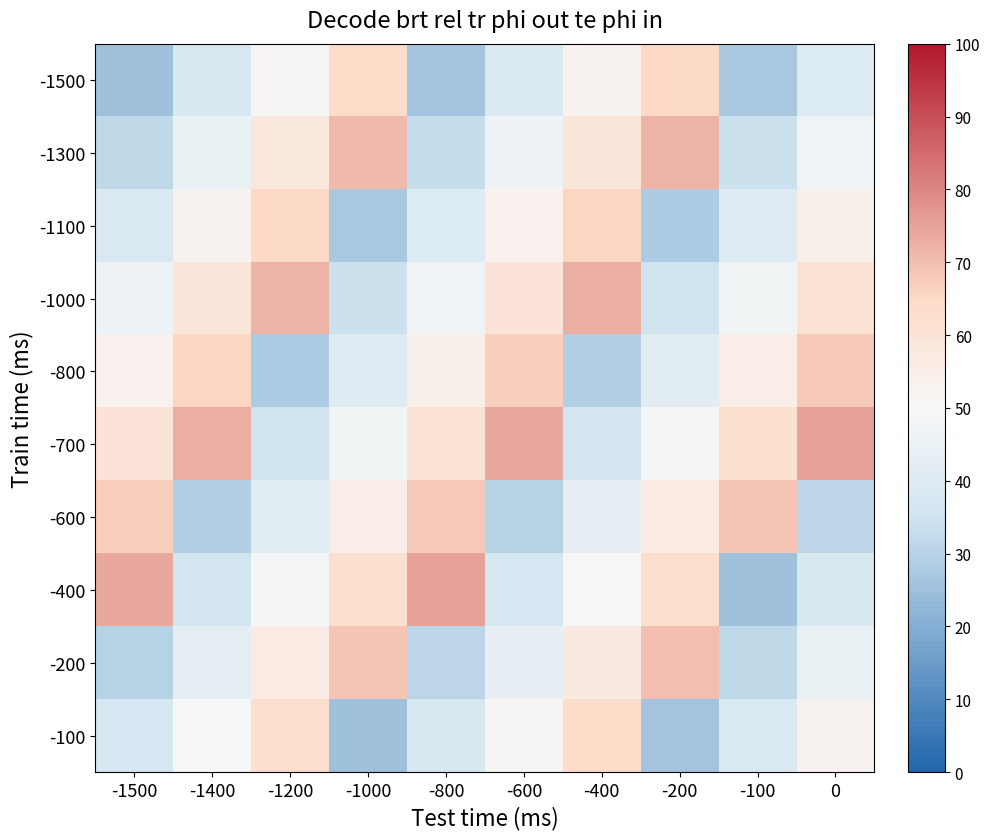

Rank the series by their maximum value, from highest to lowest.

-700, -400, -1000, -1300, -200, -600, -800, -1100, -1500, -100